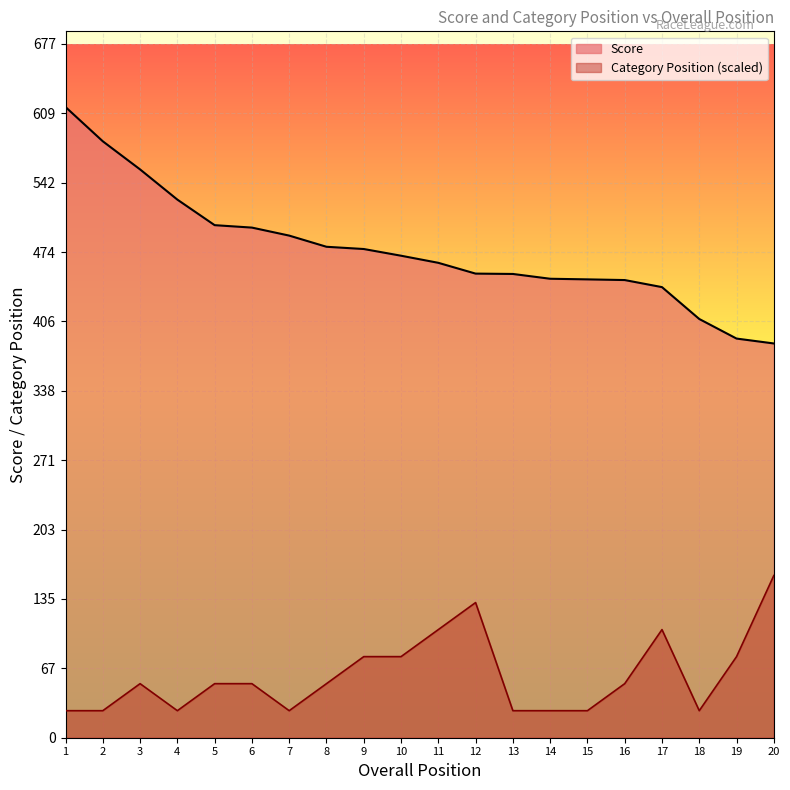

Reading left to right, list all the values displayed in this chart.

Score: 616.0	582.5	555.0	525.5	500.6	498.2	490.4	479.5	477.3	470.7	463.8	453.3	452.9	448.2	447.6	447.0	440.1	408.9	389.8	385.0
Category Position: 26.4	26.4	52.8	26.4	52.8	52.8	26.4	52.8	79.2	79.2	105.6	132.0	26.4	26.4	26.4	52.8	105.6	26.4	79.2	158.4